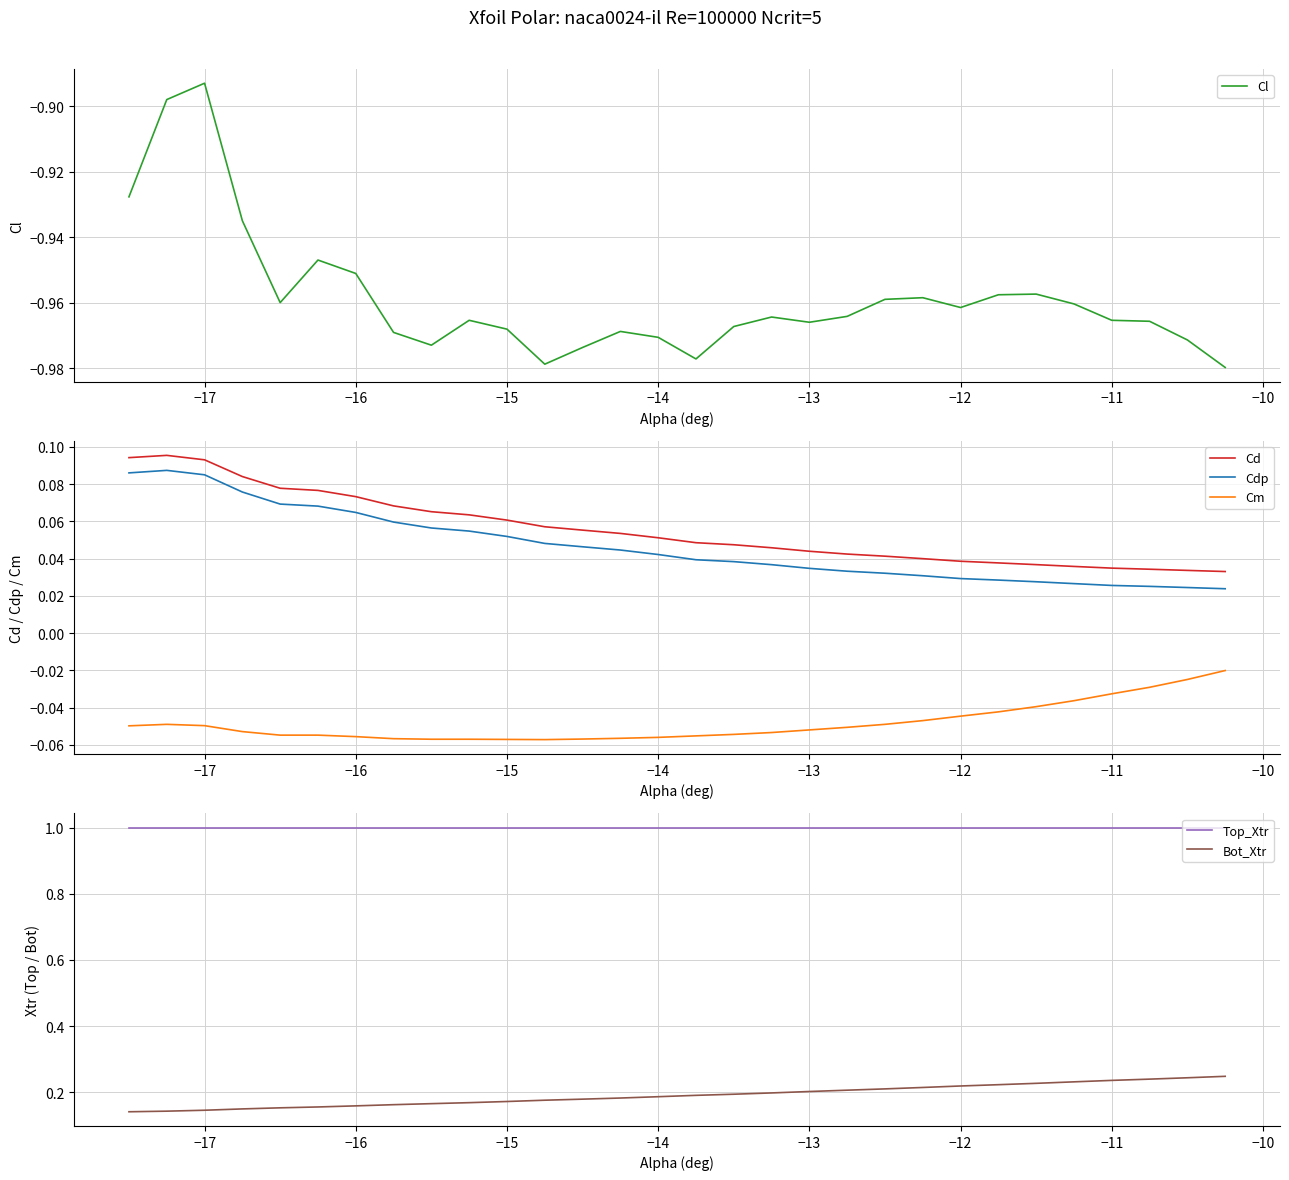

Reading right to left, transcribe all the data shown in this chart.

Cl: -1.0	-1.0	-1.0	-1.0	-1.0	-1.0	-1.0	-1.0	-1.0	-1.0	-1.0	-1.0	-1.0	-1.0	-1.0	-1.0	-1.0	-1.0	-1.0	-1.0	-1.0	-1.0	-1.0	-1.0	-0.9	-1.0	-0.9	-0.9	-0.9	-0.9
Cd: 0.0	0.0	0.0	0.0	0.0	0.0	0.0	0.0	0.0	0.0	0.0	0.0	0.0	0.0	0.0	0.1	0.1	0.1	0.1	0.1	0.1	0.1	0.1	0.1	0.1	0.1	0.1	0.1	0.1	0.1
Cdp: 0.0	0.0	0.0	0.0	0.0	0.0	0.0	0.0	0.0	0.0	0.0	0.0	0.0	0.0	0.0	0.0	0.0	0.0	0.0	0.1	0.1	0.1	0.1	0.1	0.1	0.1	0.1	0.1	0.1	0.1
Cm: -0.0	-0.0	-0.0	-0.0	-0.0	-0.0	-0.0	-0.0	-0.0	-0.0	-0.1	-0.1	-0.1	-0.1	-0.1	-0.1	-0.1	-0.1	-0.1	-0.1	-0.1	-0.1	-0.1	-0.1	-0.1	-0.1	-0.1	-0.0	-0.0	-0.0
Top_Xtr: 1.0	1.0	1.0	1.0	1.0	1.0	1.0	1.0	1.0	1.0	1.0	1.0	1.0	1.0	1.0	1.0	1.0	1.0	1.0	1.0	1.0	1.0	1.0	1.0	1.0	1.0	1.0	1.0	1.0	1.0
Bot_Xtr: 0.2	0.2	0.2	0.2	0.2	0.2	0.2	0.2	0.2	0.2	0.2	0.2	0.2	0.2	0.2	0.2	0.2	0.2	0.2	0.2	0.2	0.2	0.2	0.2	0.2	0.2	0.1	0.1	0.1	0.1